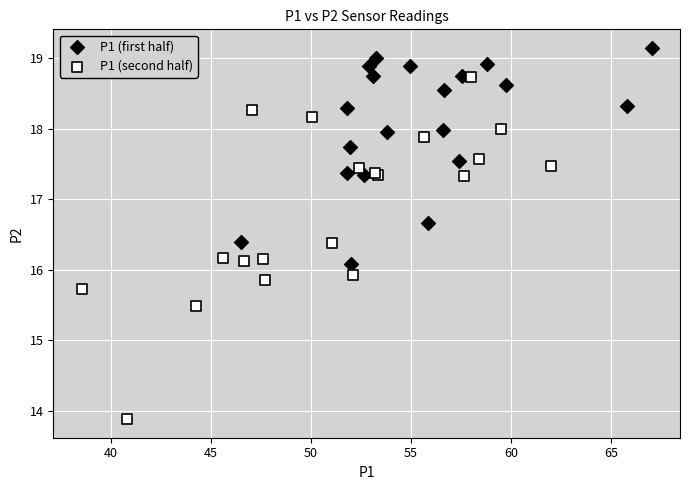

Which series reaches the maximum Y coordinate?

P1 (first half)